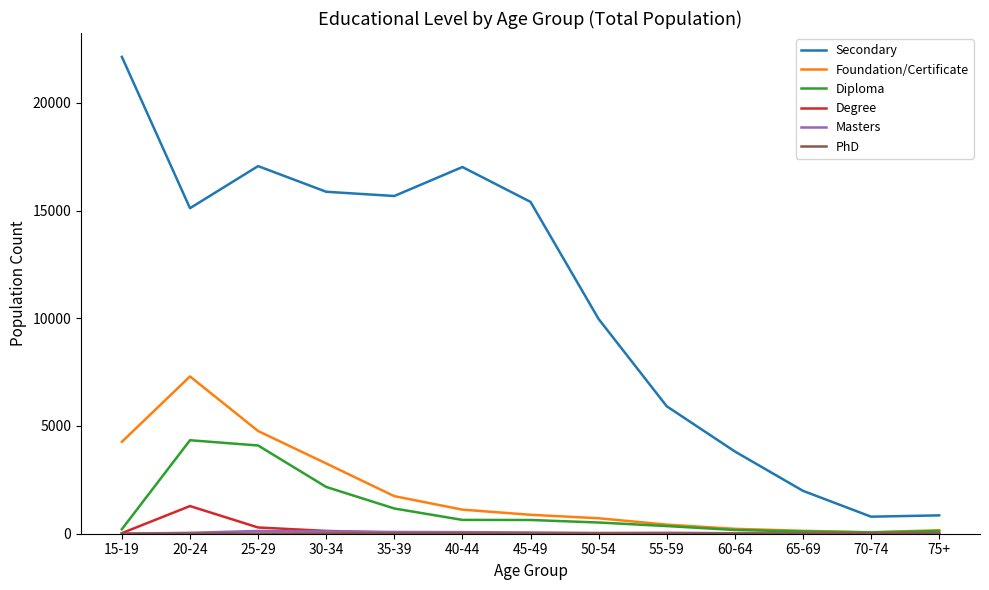

Which series has the largest range (max minus min)?

Secondary